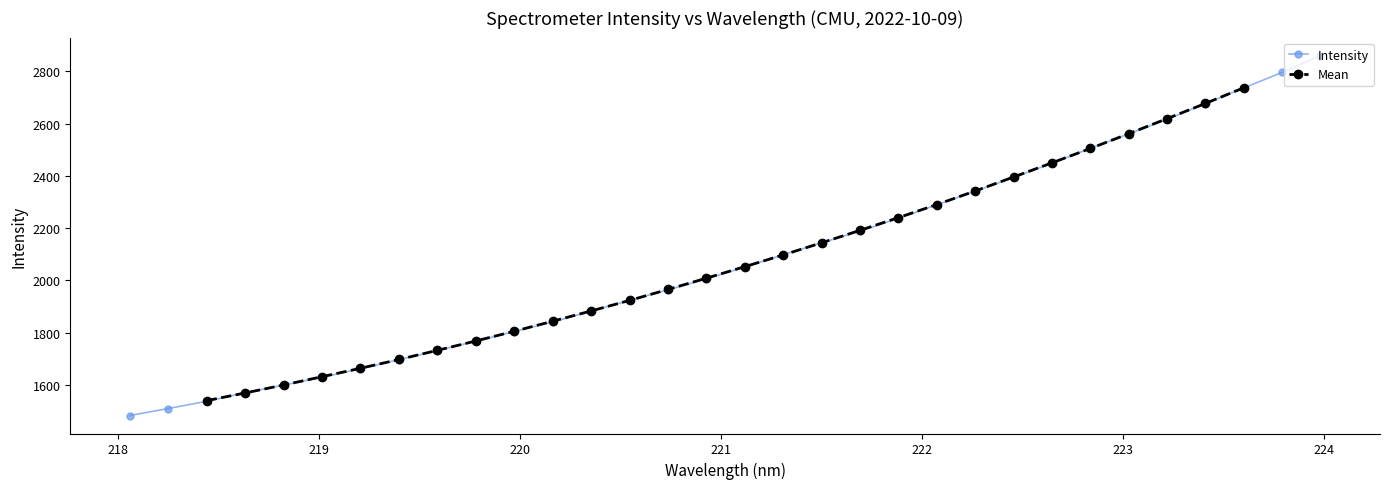

What is the change in value from 222.4538 to 223.5987?

+342.4